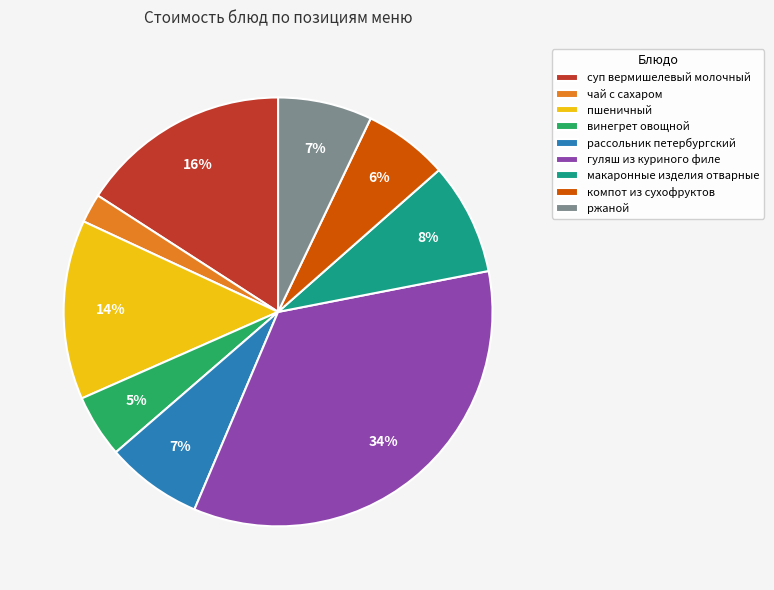

Is it true that ржаной is 21% of the pie?

False